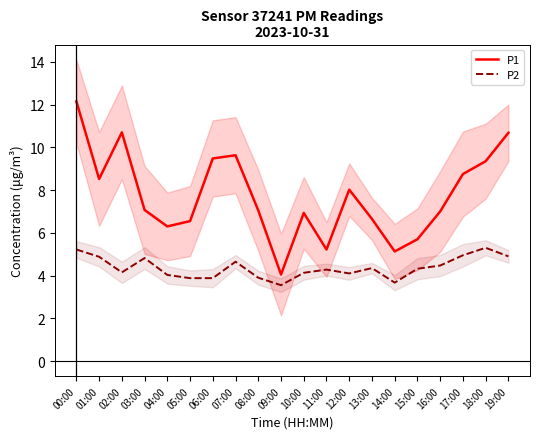

Reading left to right, transcribe all the data shown in this chart.

P1: 12.2	8.5	10.7	7.1	6.3	6.5	9.5	9.6	7.0	4.0	6.9	5.2	8.0	6.7	5.1	5.7	7.0	8.8	9.3	10.7
P2: 5.2	4.9	4.2	4.8	4.0	3.9	3.9	4.7	3.9	3.5	4.1	4.3	4.1	4.3	3.7	4.3	4.5	5.0	5.3	4.9